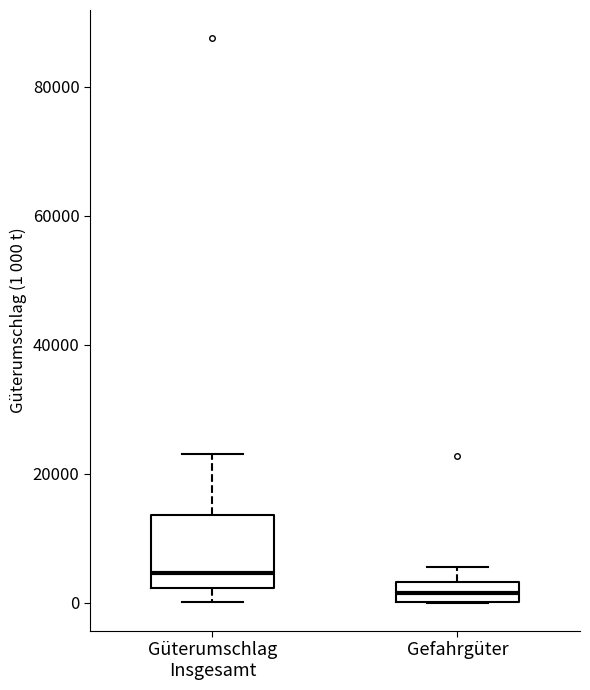

Which box is the tallest, from its lower edge to its upper edge?

Güterumschlag Insgesamt